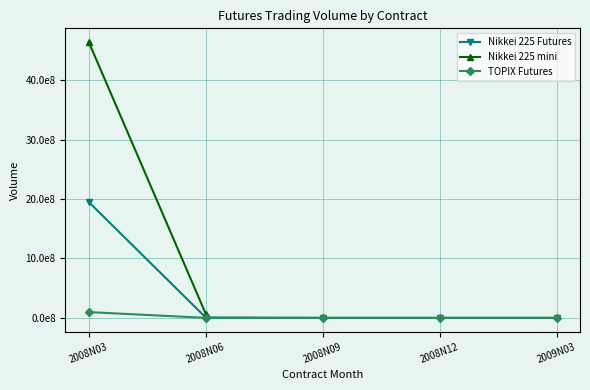

True or false: TOPIX Futures and Nikkei 225 Futures cross at least once.

False